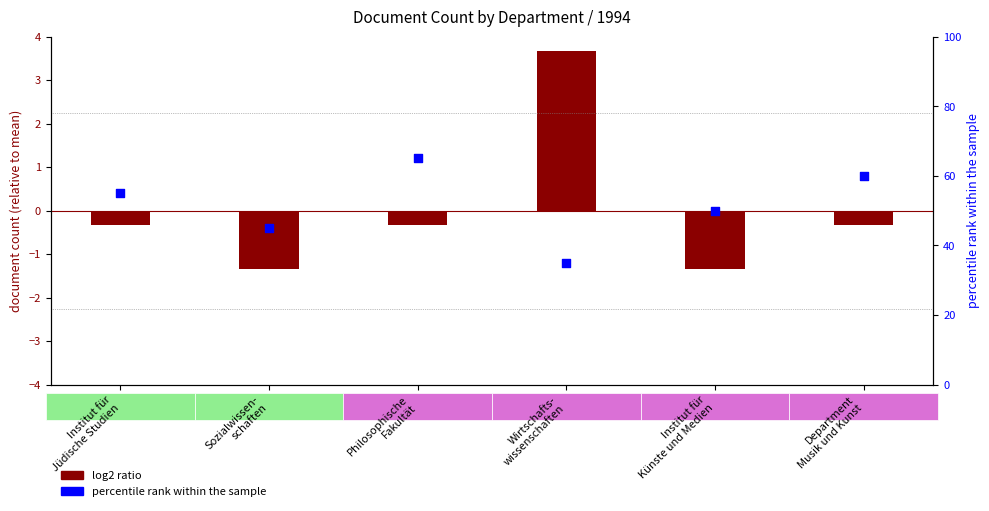

Is the value of log2 ratio at Institut für
Künste und Medien greater than the value of percentile rank within the sample at Sozialwissen-
schaften?

No